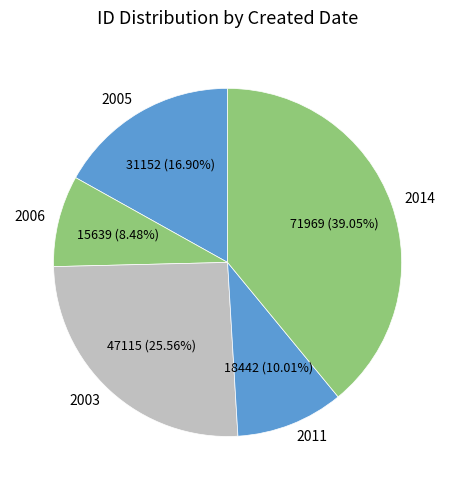

Which has a higher value, 2005 or 2003?

2003